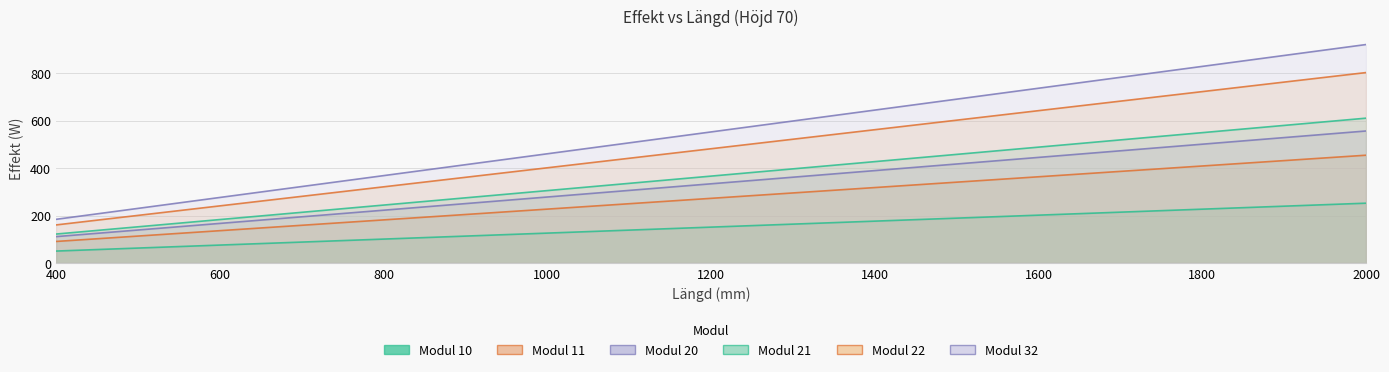

The value of 21 at 1500 is 318.5. True or false?

False